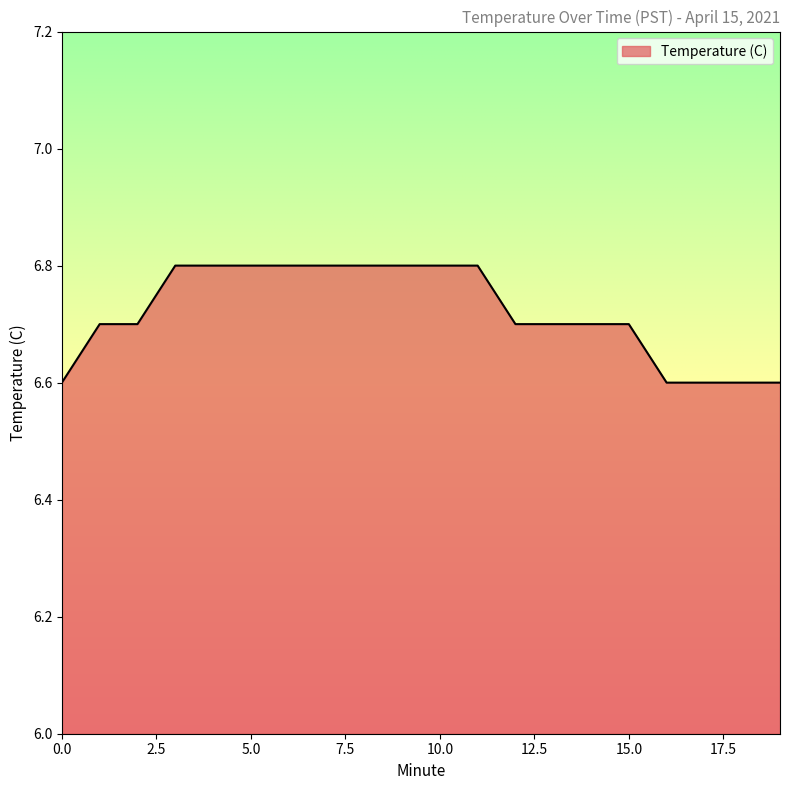

What is the minimum value shown in the chart?

6.6